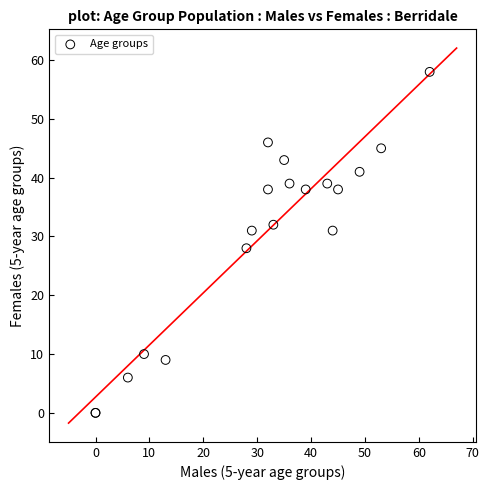

What Y value in the scatter plot is closest to 29?

28